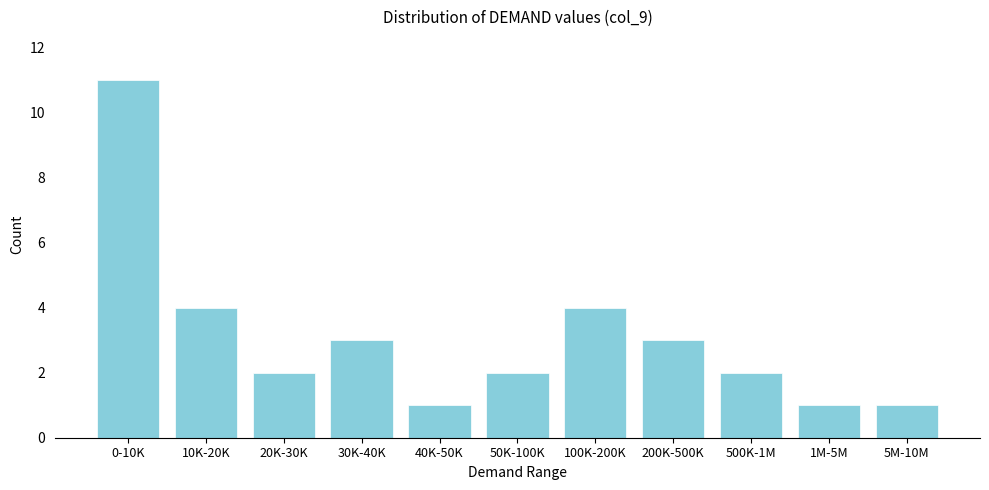

Reading left to right, what are all the values shown in this chart?

0-10K=11	10K-20K=4	20K-30K=2	30K-40K=3	40K-50K=1	50K-100K=2	100K-200K=4	200K-500K=3	500K-1M=2	1M-5M=1	5M-10M=1